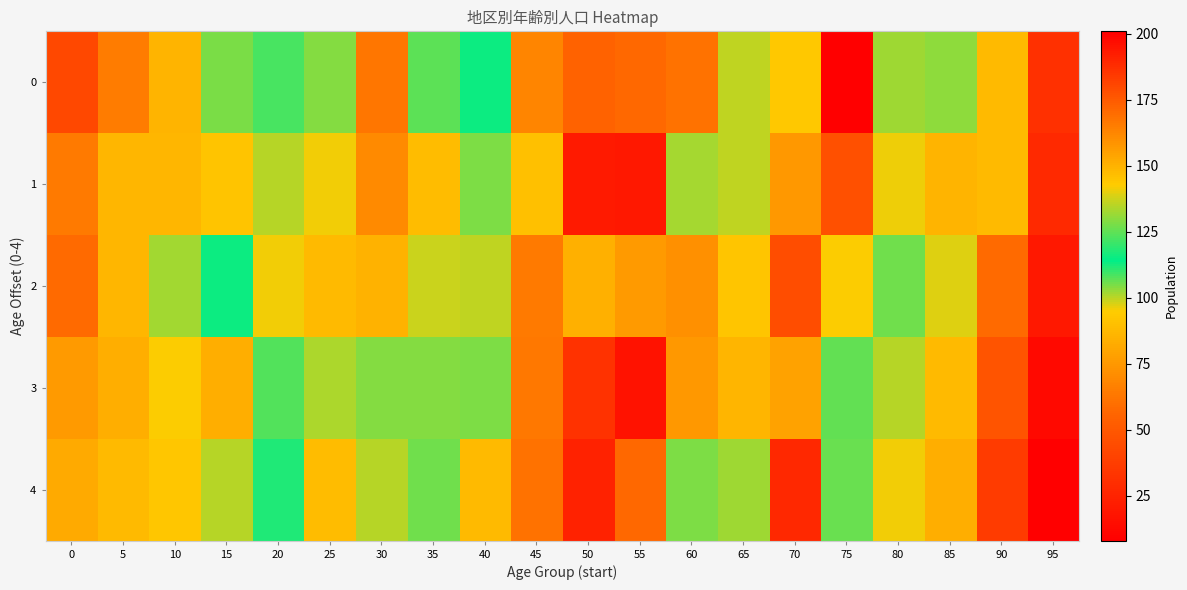

Reading left to right, list all the values displayed in this chart.

0: 0=42	5=65	10=86	15=105	20=109	25=104	30=63	35=107	40=113	45=163	50=173	55=171	60=168	65=136	70=144	75=201	80=132	85=103	90=88	95=31
1: 0=64	5=87	10=87	15=92	20=100	25=96	30=70	35=89	40=128	45=146	50=193	55=194	60=133	65=136	70=158	75=178	80=141	85=86	90=88	95=28
2: 0=58	5=87	10=102	15=113	20=96	25=88	30=85	35=99	40=136	45=166	50=151	55=157	60=160	65=145	70=179	75=95	80=106	85=97	90=58	95=20
3: 0=76	5=84	10=95	15=84	20=108	25=101	30=104	35=104	40=128	45=167	50=186	55=195	60=158	65=149	70=155	75=125	80=100	85=88	90=48	95=13
4: 0=82	5=88	10=93	15=100	20=118	25=89	30=100	35=106	40=148	45=168	50=191	55=171	60=128	65=132	70=189	75=126	80=96	85=84	90=36	95=8